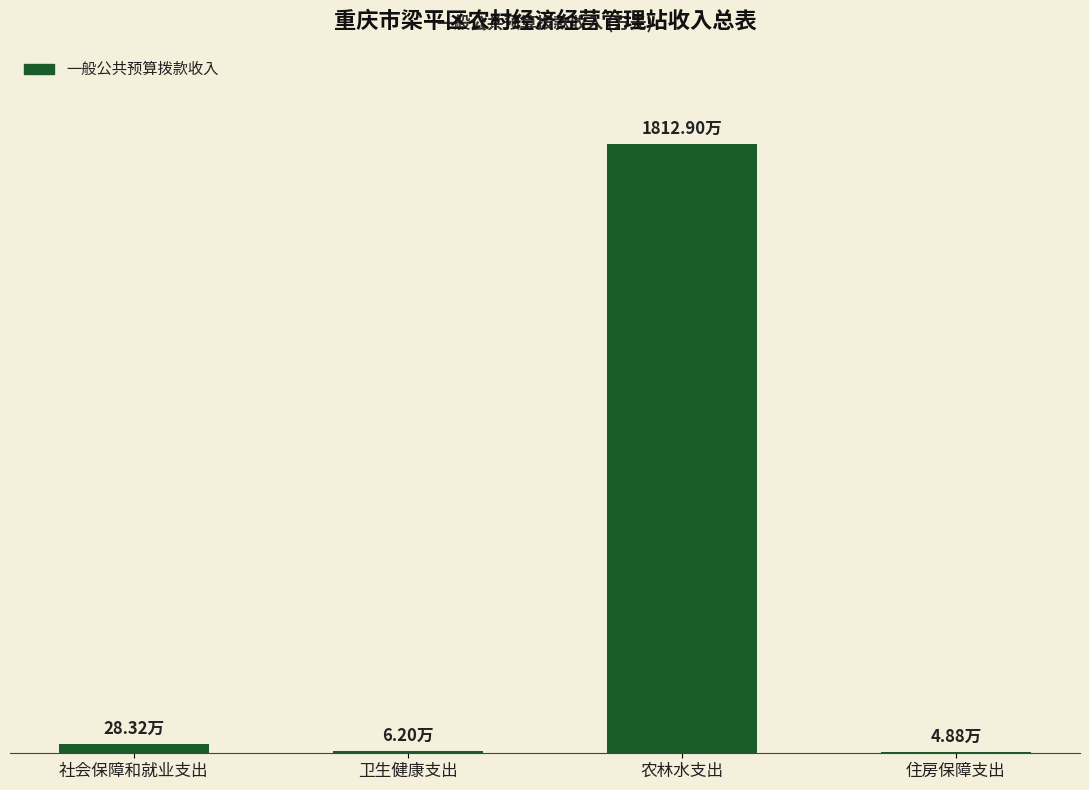

Reading left to right, extract all data points from this chart.

28.3	6.2	1812.9	4.9